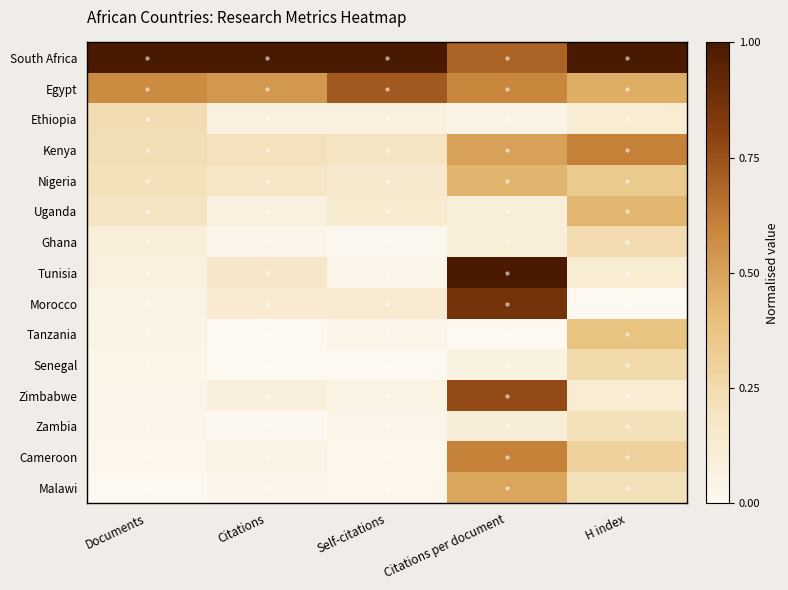

Reading left to right, extract all data points from this chart.

South Africa: Documents=1.0	Citations=1.0	Self-citations=1.0	Citations per document=0.7	H index=1.0
Egypt: Documents=0.6	Citations=0.5	Self-citations=0.7	Citations per document=0.6	H index=0.5
Ethiopia: Documents=0.2	Citations=0.1	Self-citations=0.1	Citations per document=0.0	H index=0.1
Kenya: Documents=0.2	Citations=0.2	Self-citations=0.2	Citations per document=0.5	H index=0.6
Nigeria: Documents=0.2	Citations=0.2	Self-citations=0.1	Citations per document=0.4	H index=0.3
Uganda: Documents=0.2	Citations=0.1	Self-citations=0.1	Citations per document=0.1	H index=0.4
Ghana: Documents=0.1	Citations=0.0	Self-citations=0.0	Citations per document=0.1	H index=0.2
Tunisia: Documents=0.1	Citations=0.2	Self-citations=0.0	Citations per document=1.0	H index=0.1
Morocco: Documents=0.1	Citations=0.1	Self-citations=0.1	Citations per document=0.9	H index=0.0
Tanzania: Documents=0.0	Citations=0.0	Self-citations=0.0	Citations per document=0.0	H index=0.4
Senegal: Documents=0.0	Citations=0.0	Self-citations=0.0	Citations per document=0.1	H index=0.3
Zimbabwe: Documents=0.0	Citations=0.1	Self-citations=0.1	Citations per document=0.8	H index=0.1
Zambia: Documents=0.0	Citations=0.0	Self-citations=0.0	Citations per document=0.1	H index=0.2
Cameroon: Documents=0.0	Citations=0.1	Self-citations=0.0	Citations per document=0.6	H index=0.3
Malawi: Documents=0.0	Citations=0.0	Self-citations=0.0	Citations per document=0.5	H index=0.2